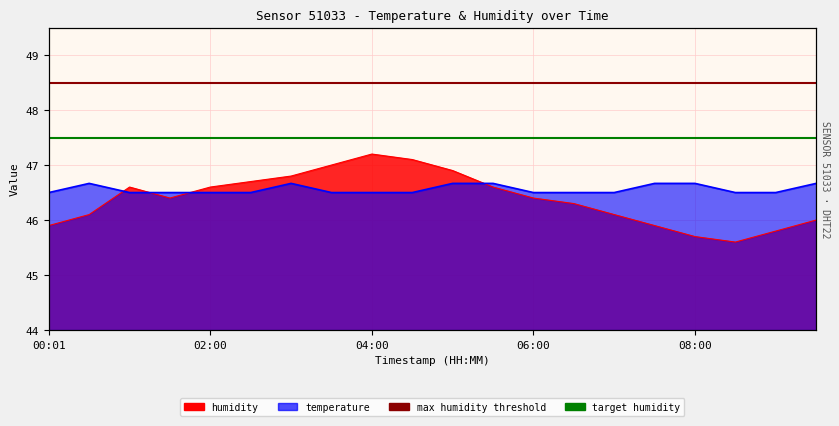

The value of max humidity threshold at 02:00 is 11.1. True or false?

False